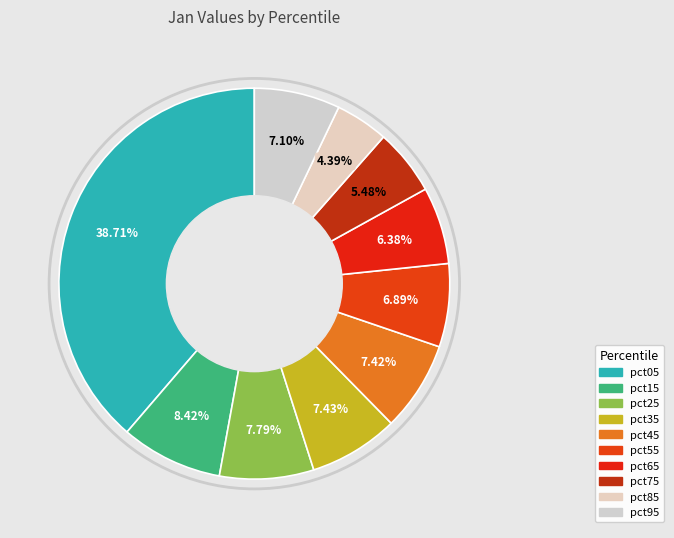

True or false: pct45 accounts for 16% of the total.

False